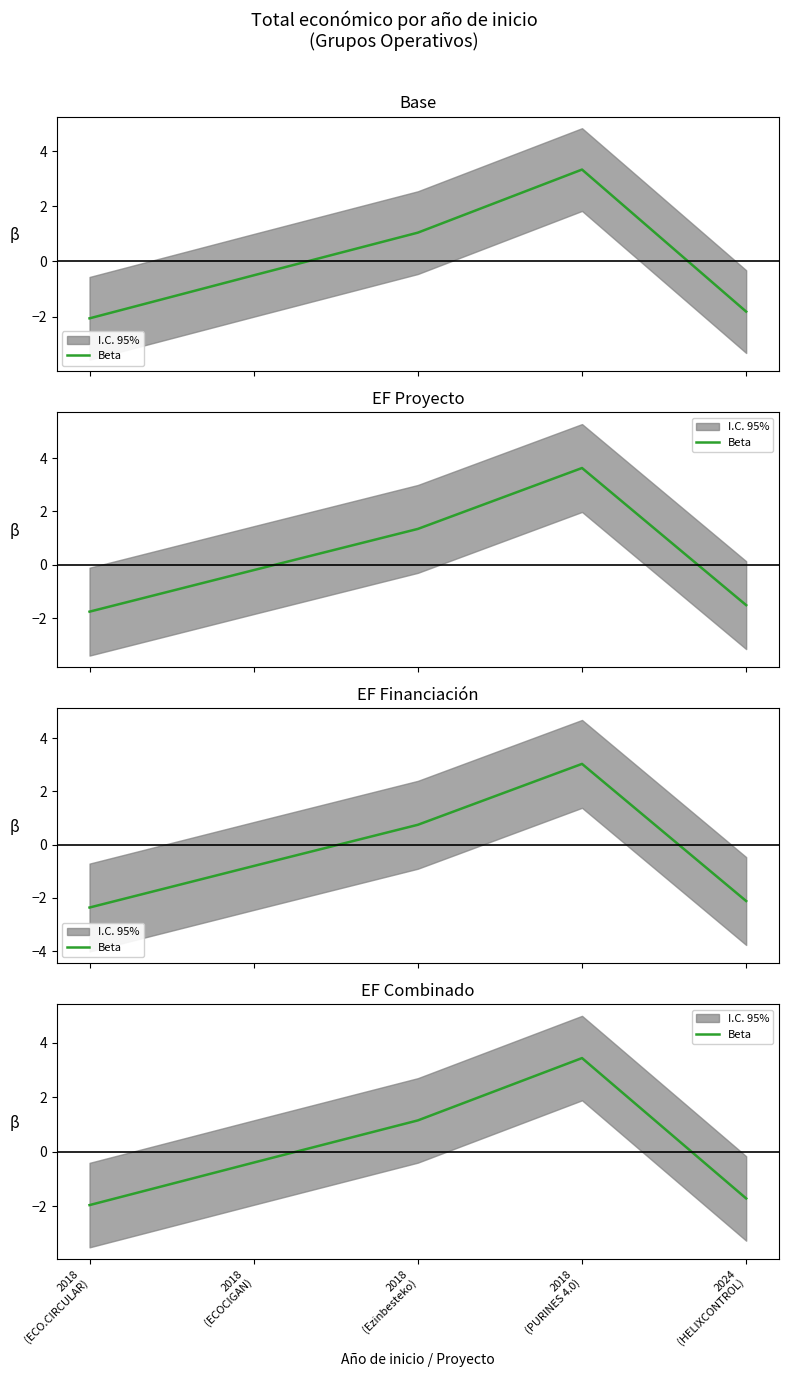

What is the difference between the values at 2018
(ECOCIGAN) and 2024
(HELIXCONTROL)?

1.3